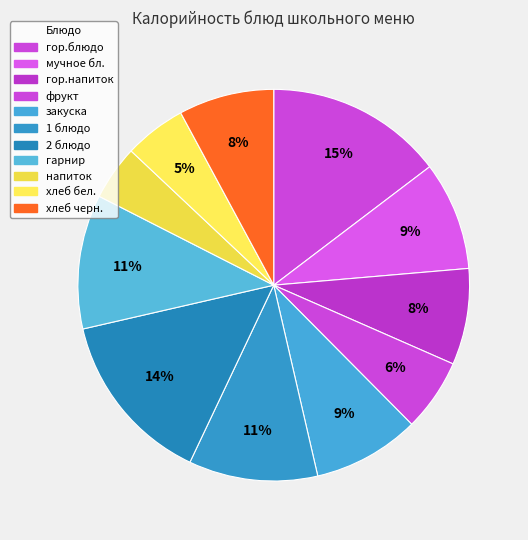

Does any single category account for the majority?

No